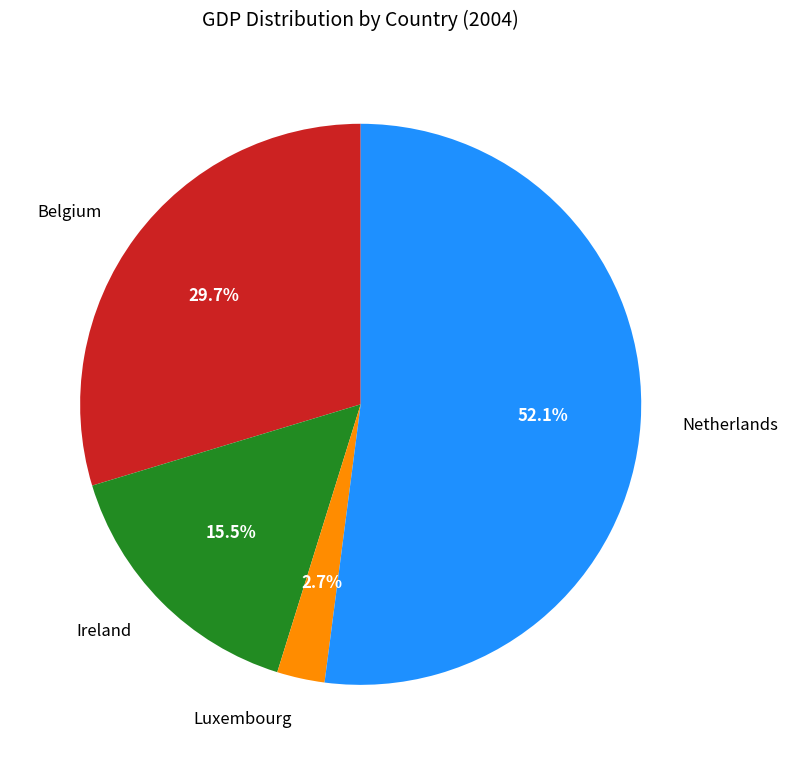

Does any single category account for the majority?

Yes